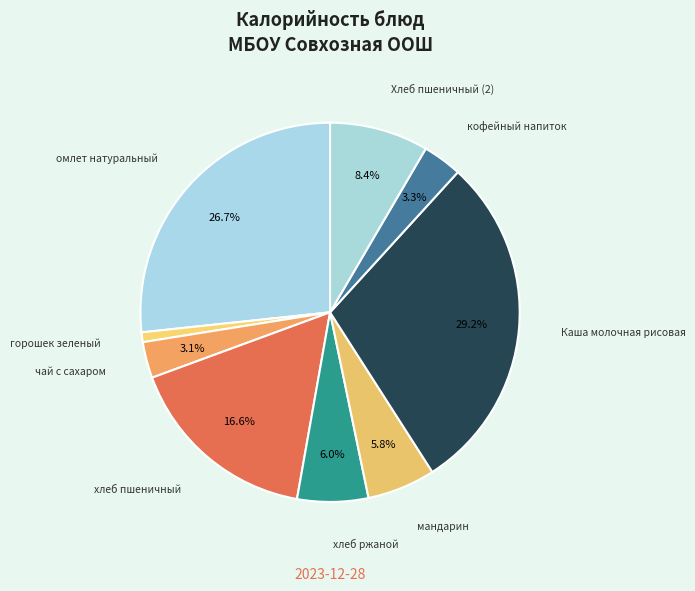

How many slices are in this pie chart?

9